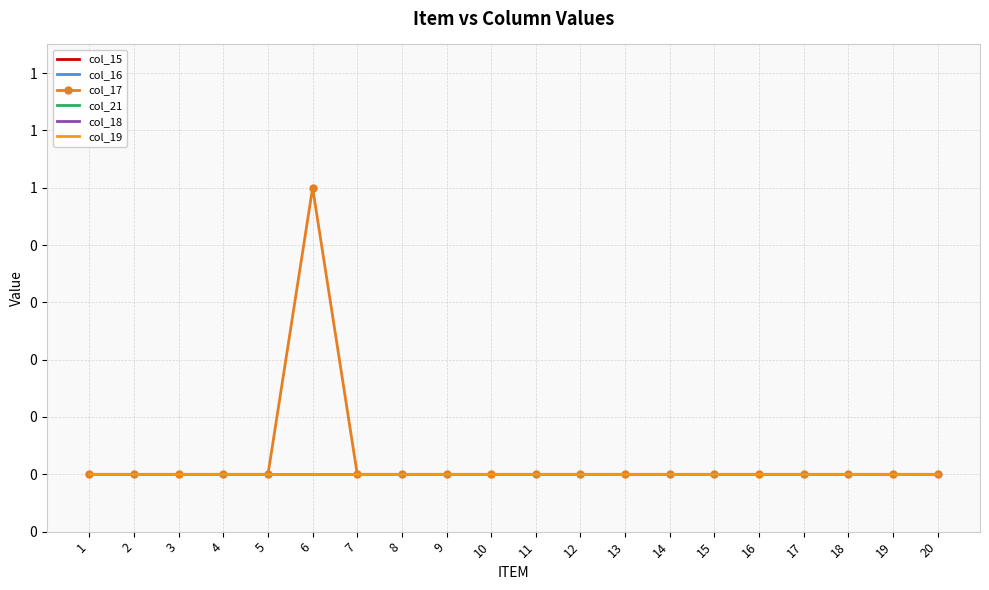

Rank the series at 14 from highest to lowest value.

col_15, col_16, col_17, col_21, col_18, col_19